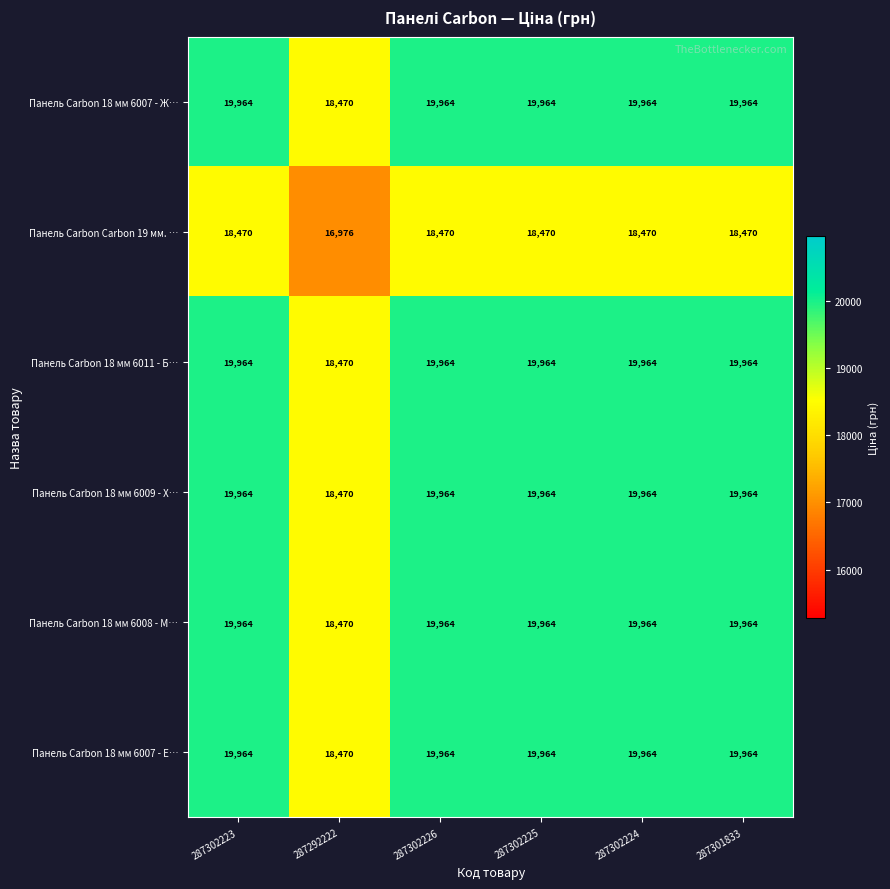

What is the approximate value of Панель Carbon 18 мм 6011 - Б… at 287292222, to the nearest 50?

18450